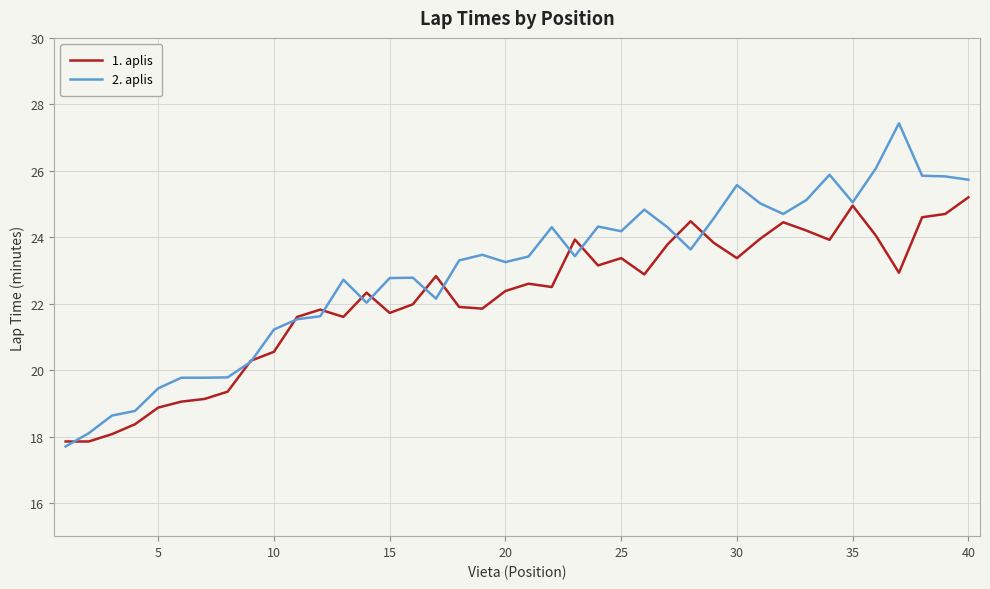

True or false: 1. aplis and 2. aplis intersect in this chart.

True